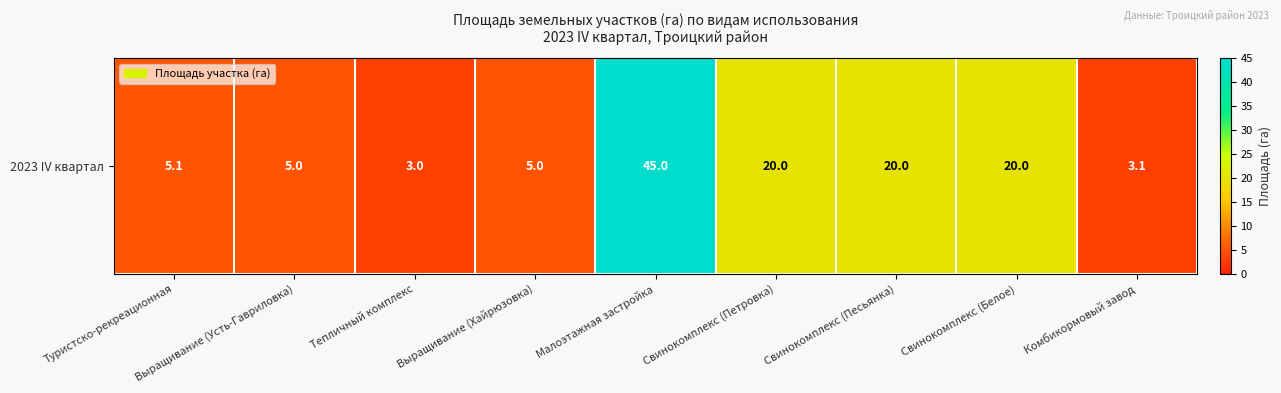

What is the difference between the maximum and minimum values?

42.0